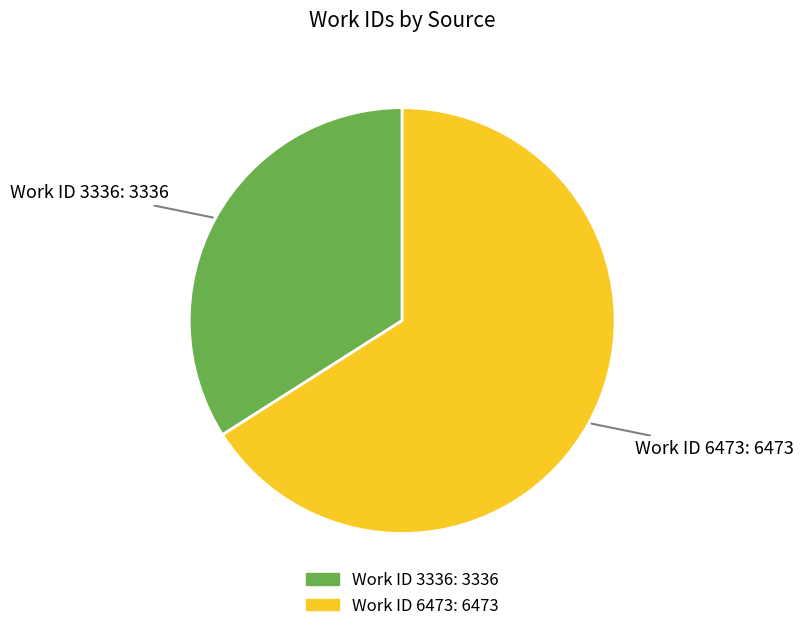

Does any single category account for the majority?

Yes